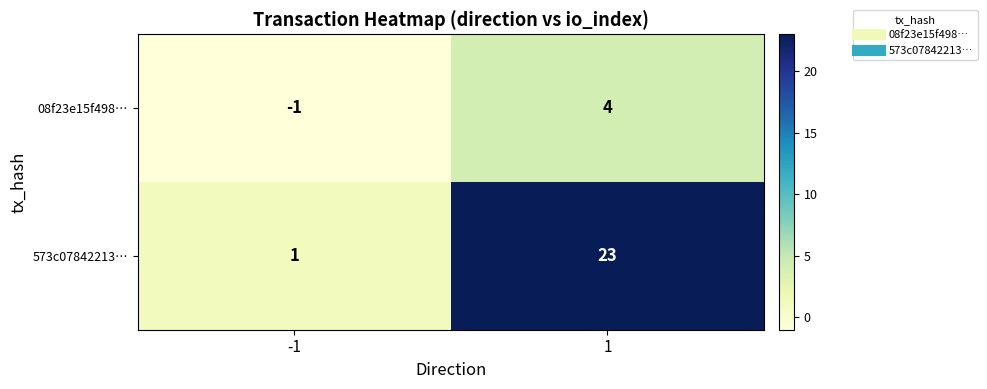

Reading right to left, what are all the values shown in this chart?

08f23e15f498…: 1=4	-1=-1
573c07842213…: 1=23	-1=1